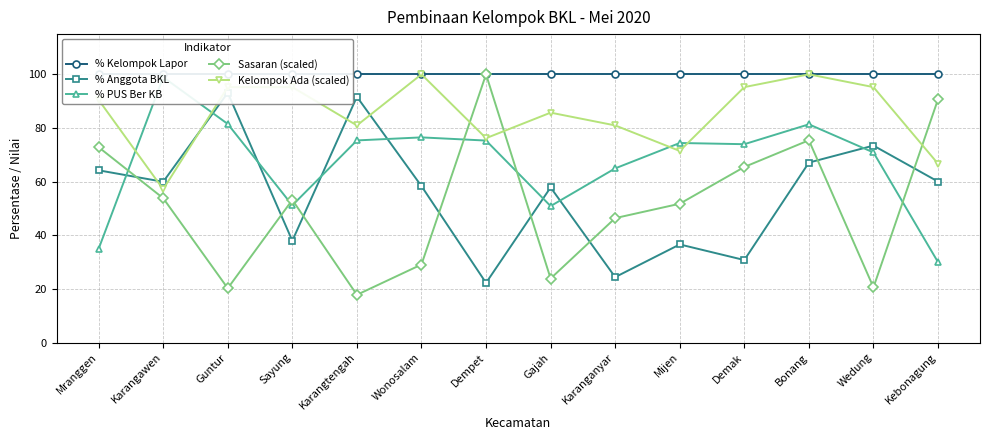

At which category does % PUS Ber KB reach its first local valley?

Sayung